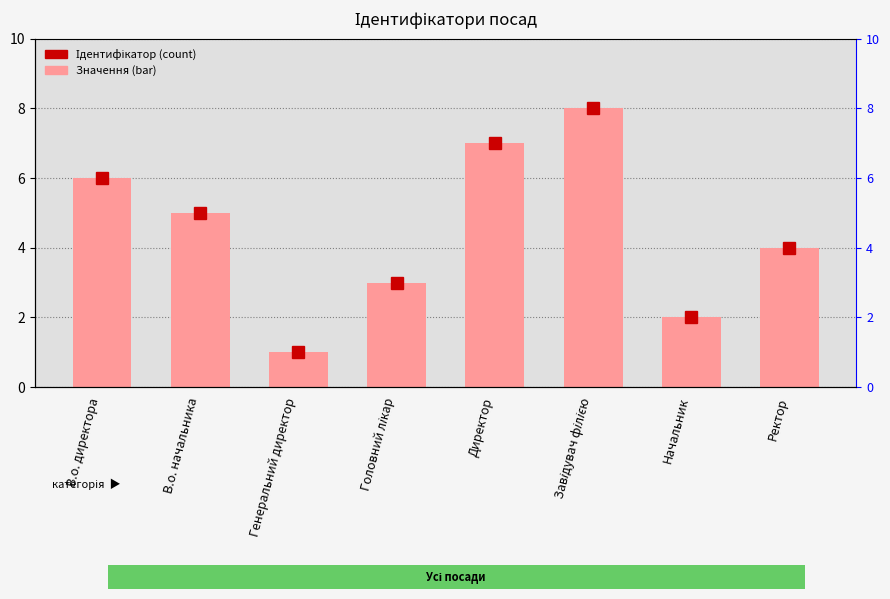

Count the values in the range 3 to 7.

5